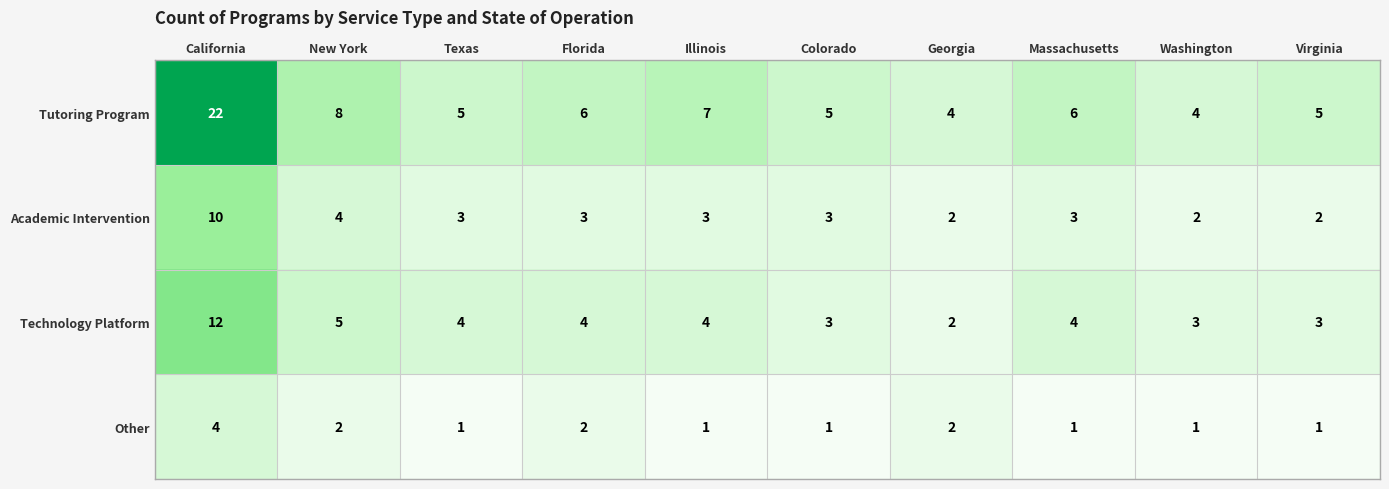

How many series are shown in this chart?

4